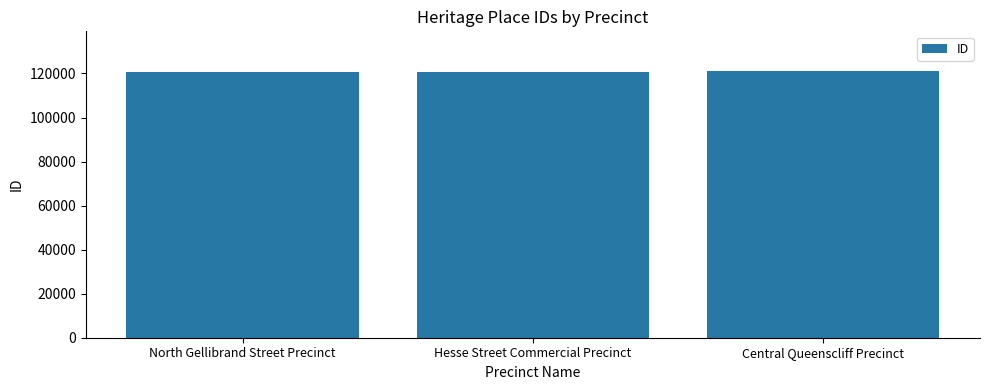

What is the sum of the values at Hesse Street Commercial Precinct and North Gellibrand Street Precinct?

241737